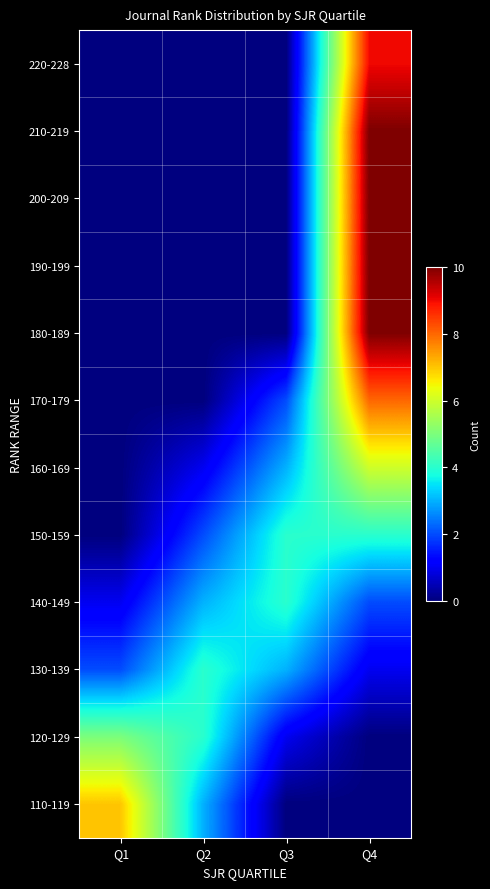

Reading left to right, what are all the values shown in this chart?

220-228: Q1=0	Q2=0	Q3=0	Q4=9
210-219: Q1=0	Q2=0	Q3=0	Q4=10
200-209: Q1=0	Q2=0	Q3=0	Q4=10
190-199: Q1=0	Q2=0	Q3=0	Q4=10
180-189: Q1=0	Q2=0	Q3=0	Q4=10
170-179: Q1=0	Q2=0	Q3=2	Q4=8
160-169: Q1=0	Q2=1	Q3=3	Q4=6
150-159: Q1=0	Q2=2	Q3=4	Q4=4
140-149: Q1=1	Q2=3	Q3=4	Q4=2
130-139: Q1=2	Q2=4	Q3=3	Q4=1
120-129: Q1=5	Q2=4	Q3=1	Q4=0
110-119: Q1=7	Q2=3	Q3=0	Q4=0